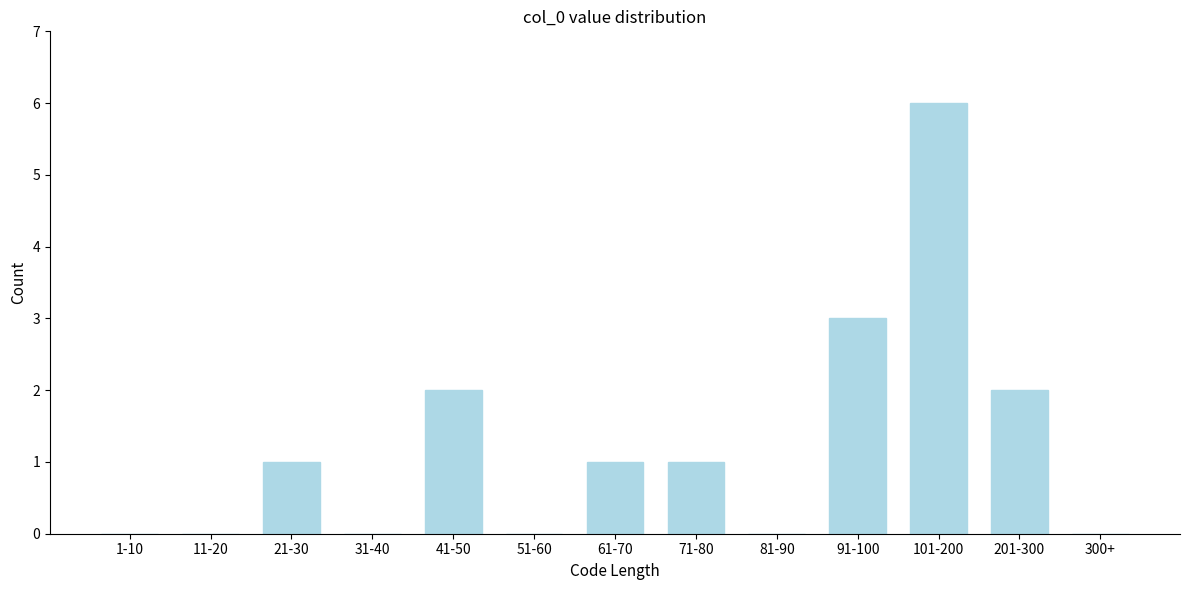

Reading left to right, extract all data points from this chart.

1-10=0	11-20=0	21-30=1	31-40=0	41-50=2	51-60=0	61-70=1	71-80=1	81-90=0	91-100=3	101-200=6	201-300=2	300+=0